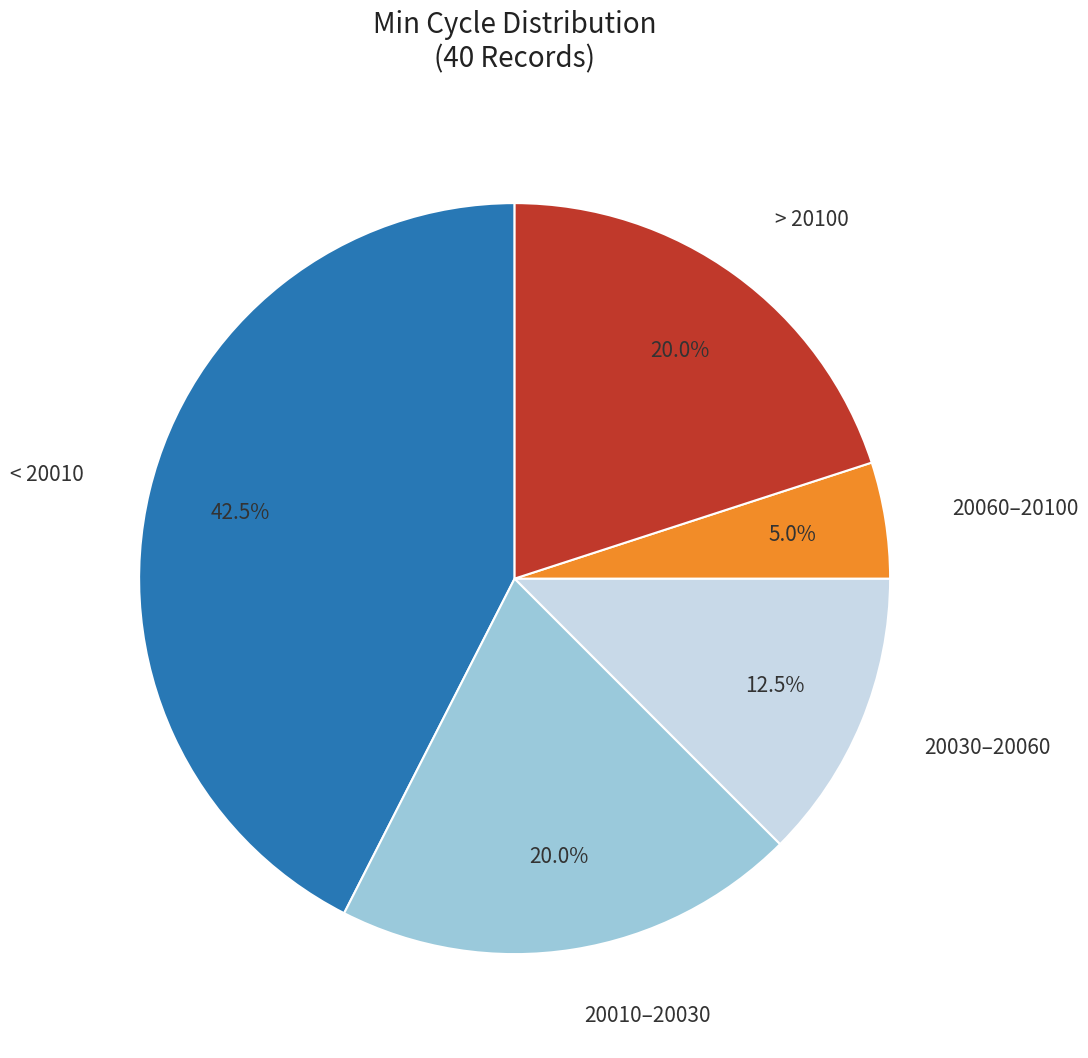

How many slices are in this pie chart?

5